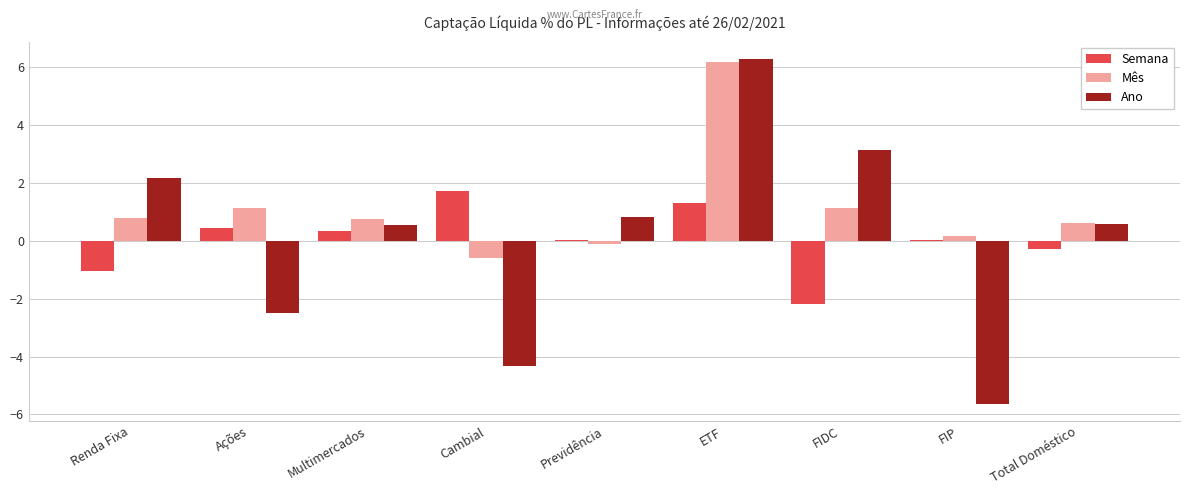

What is the greatest value displayed?

6.3